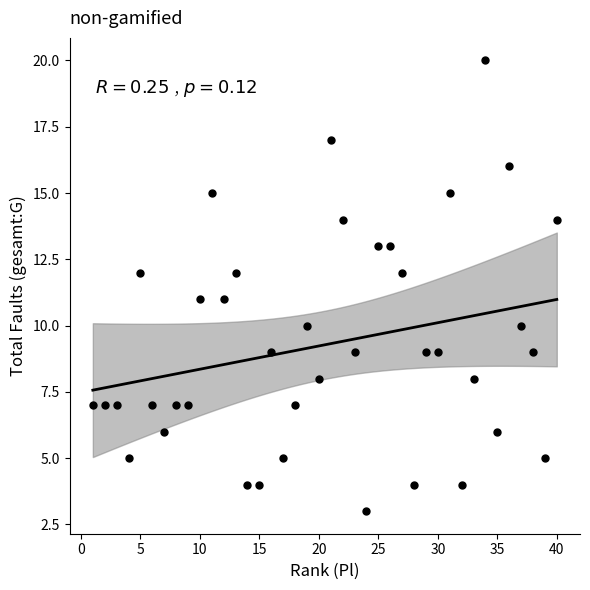

What is the range of X values (max minus min)?

39